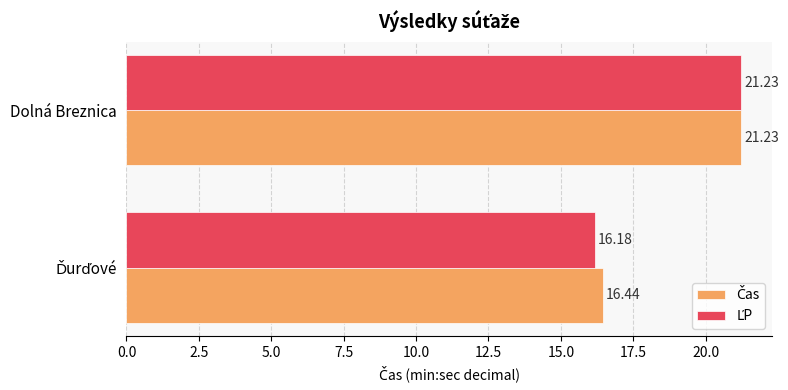

What is the total value across all series at Dolná Breznica?

42.5